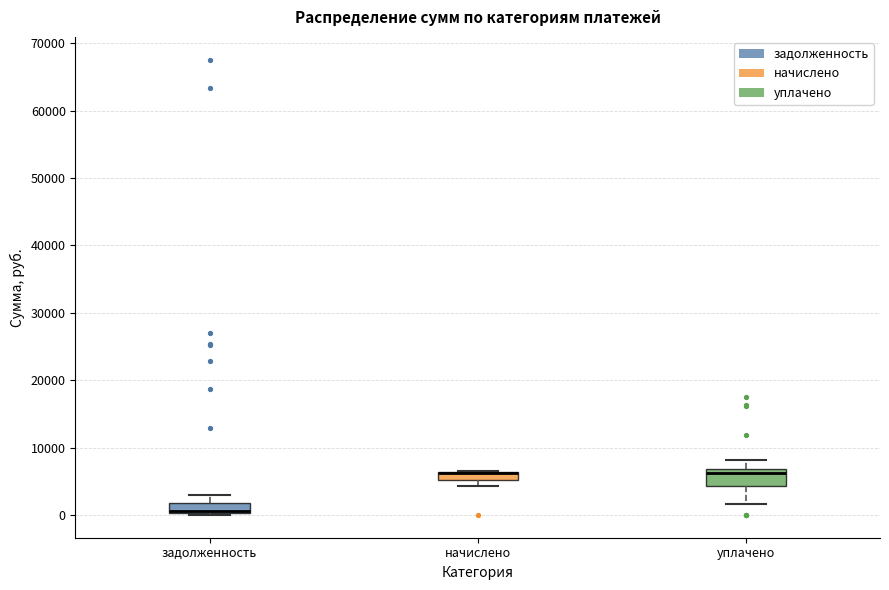

Where does the lower whisker of the box for уплачено end on the y-axis? The values are not printed on the chart, so give them approximately, as read against the axis.

2000